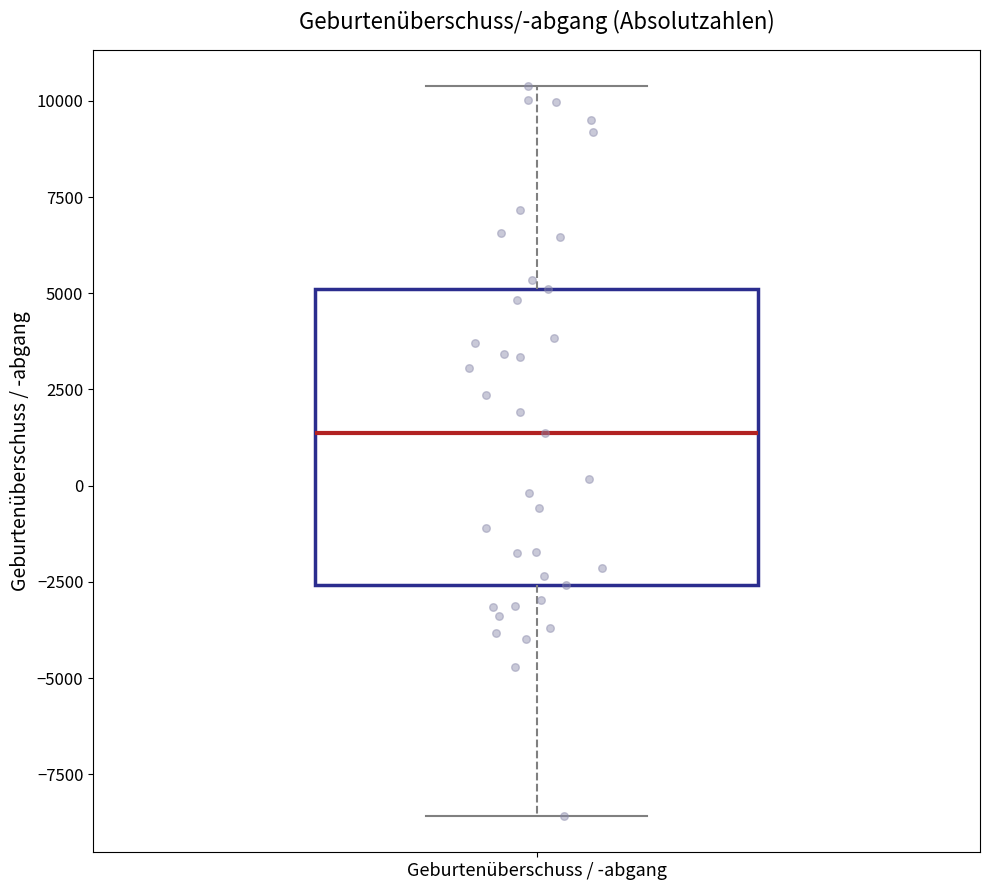

Where is the upper edge of the box for Geburtenüberschuss / -abgang on the y-axis? The values are not printed on the chart, so give them approximately, as read against the axis.

5000